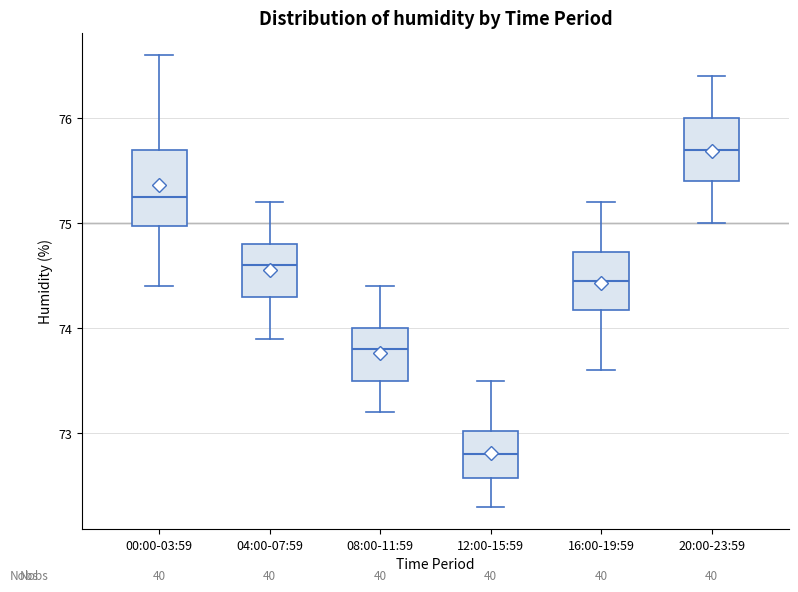

Reading left to right, transcribe this box plot: for each box, give where its median line is, the range the box spans, and where its two whiskers end, as read against the y-axis. The values are not printed on the chart, so give them approximately, as read against the axis.

00:00-03:59: median 75.3, box 75.0 to 75.7, whiskers 74.4 to 76.6
04:00-07:59: median 74.6, box 74.3 to 74.8, whiskers 73.9 to 75.2
08:00-11:59: median 73.8, box 73.5 to 74.0, whiskers 73.2 to 74.4
12:00-15:59: median 72.8, box 72.6 to 73.0, whiskers 72.3 to 73.5
16:00-19:59: median 74.5, box 74.2 to 74.7, whiskers 73.6 to 75.2
20:00-23:59: median 75.7, box 75.4 to 76.0, whiskers 75.0 to 76.4